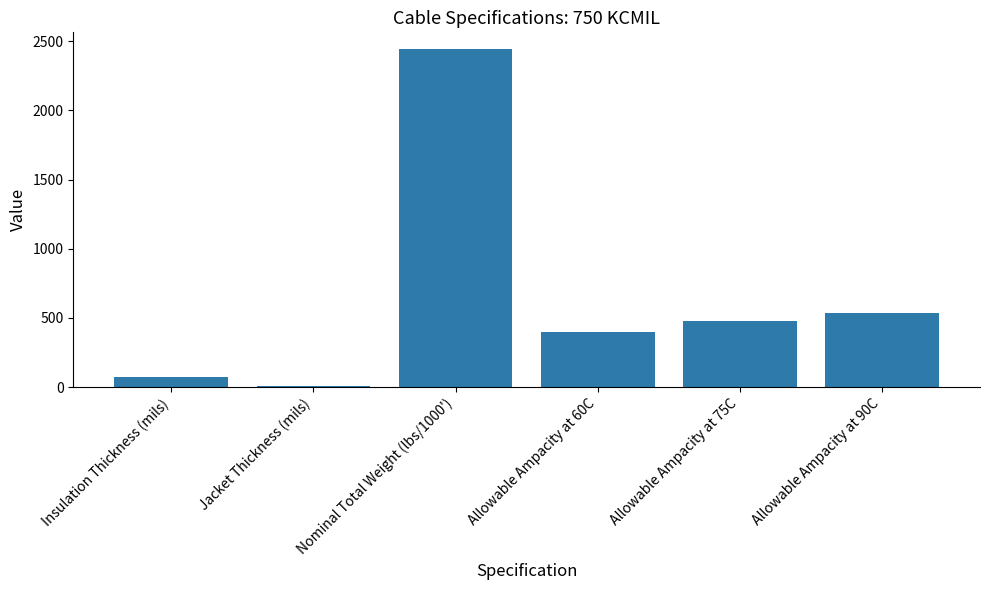

How many series are shown in this chart?

1